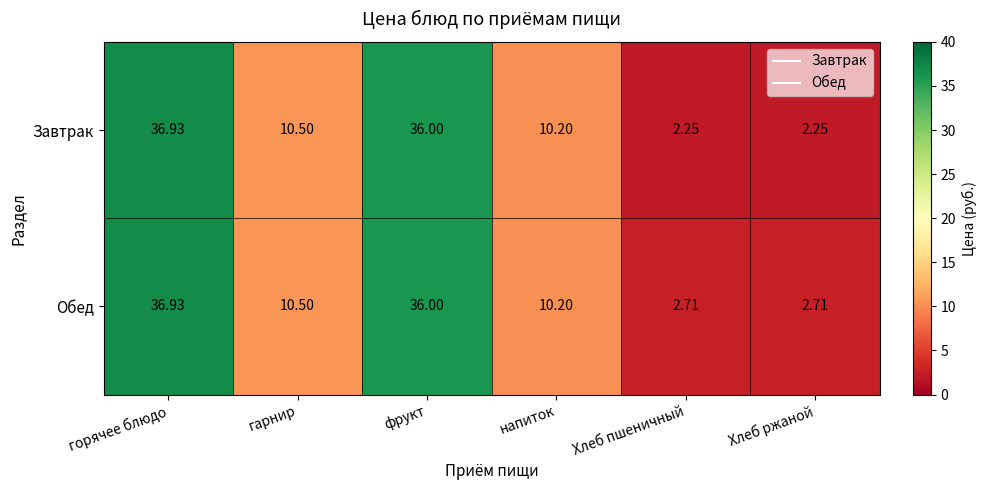

What is the total value across all series at фрукт?

72.0